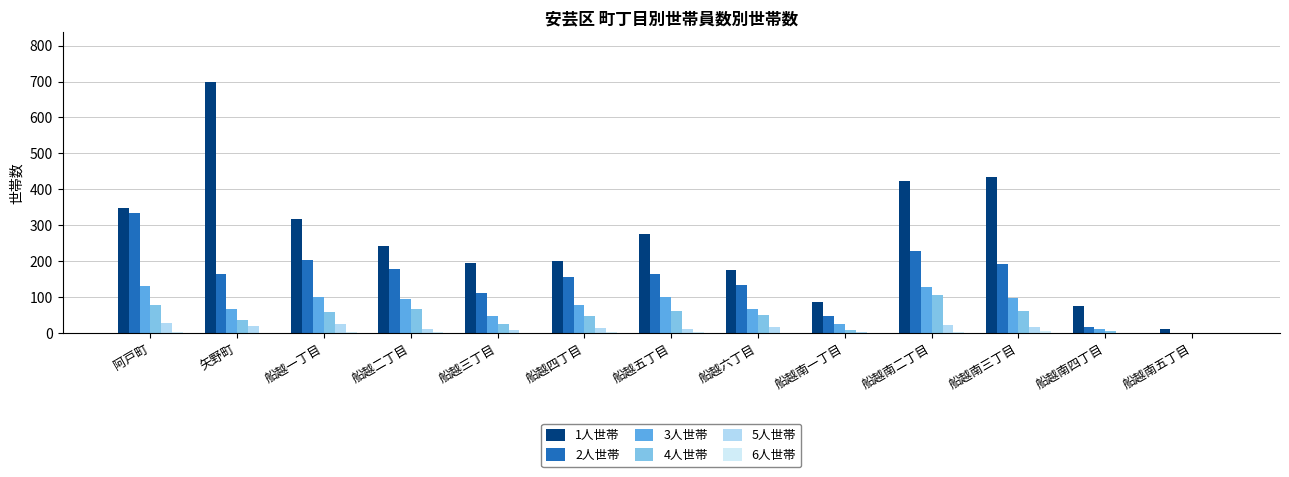

How many distinct data groups are displayed?

6